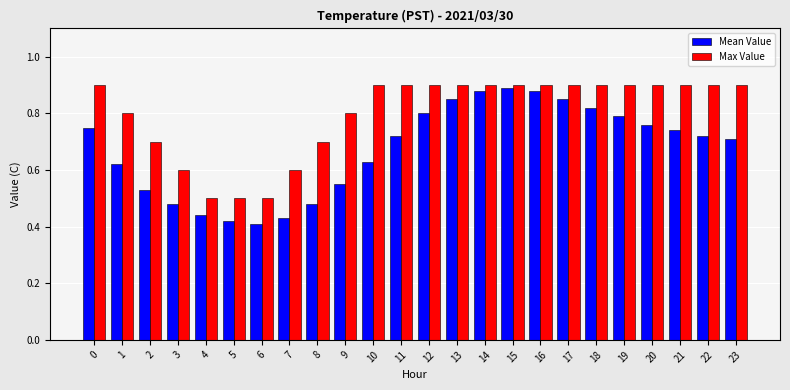

Which series changed the most between 2 and 6?

Max Value